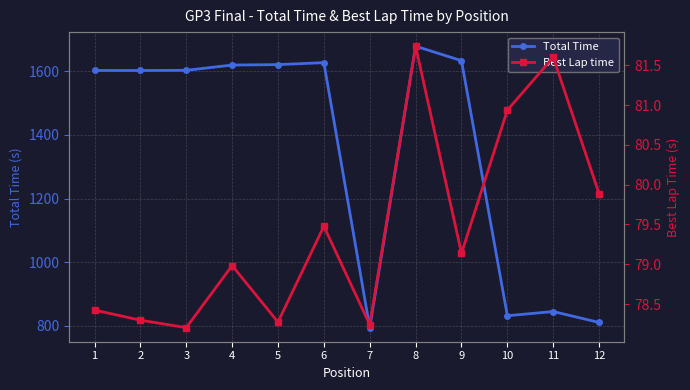

What is the minimum value shown in the chart?

78.2